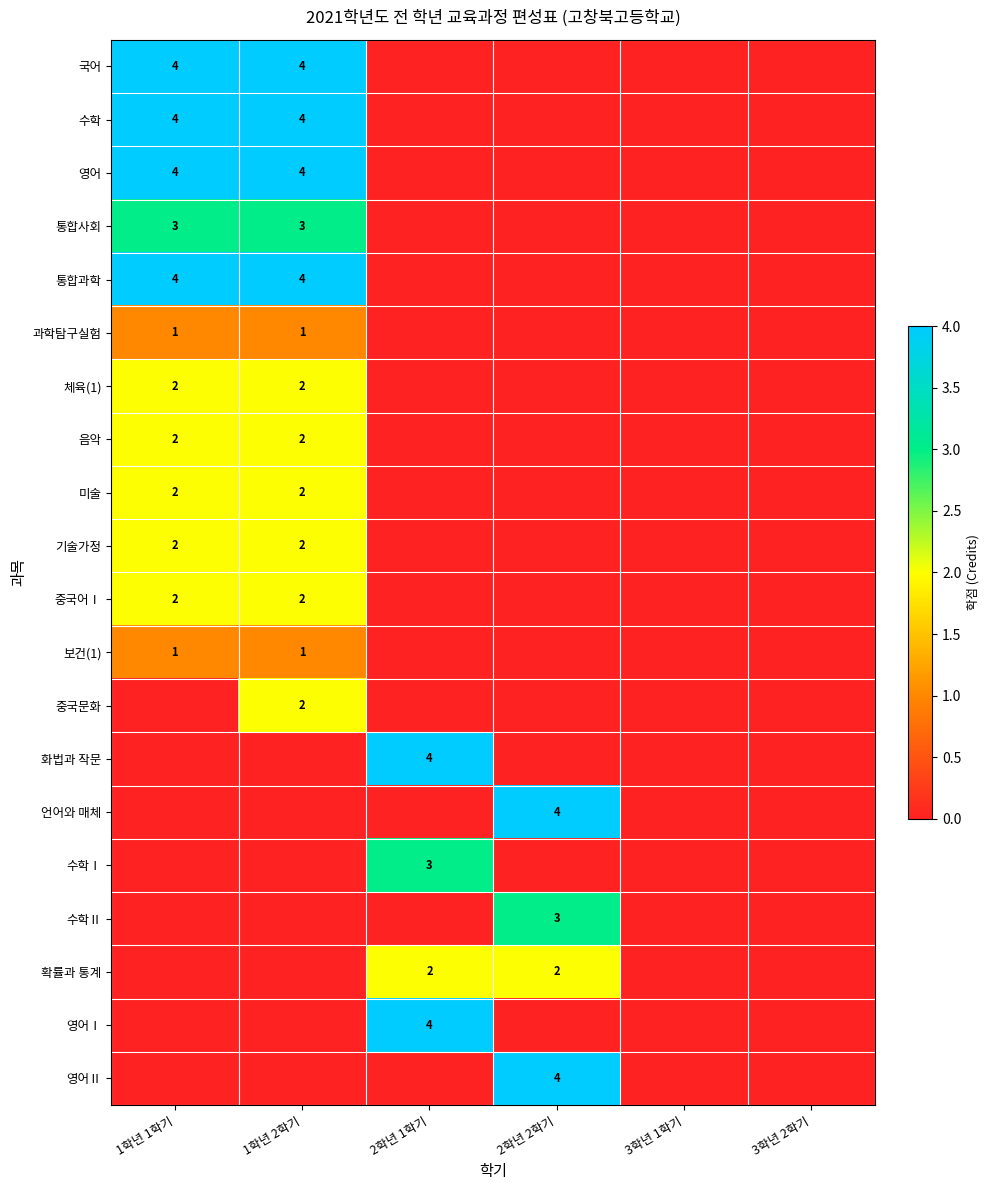

The value of 음악 at 1학년 1학기 is 2. True or false?

True